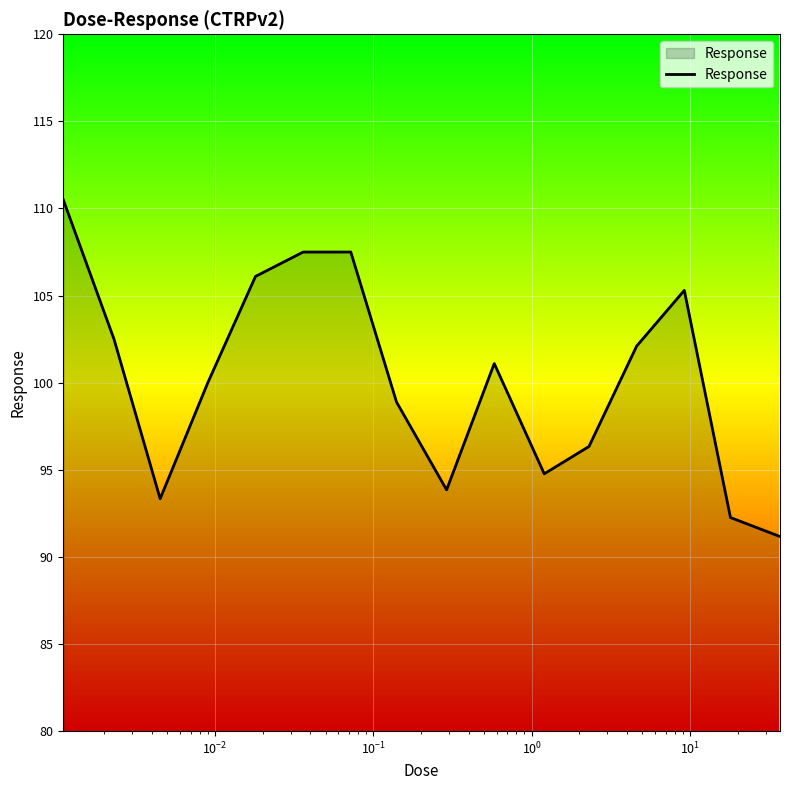

What is the difference between the maximum and second lowest values?

18.2